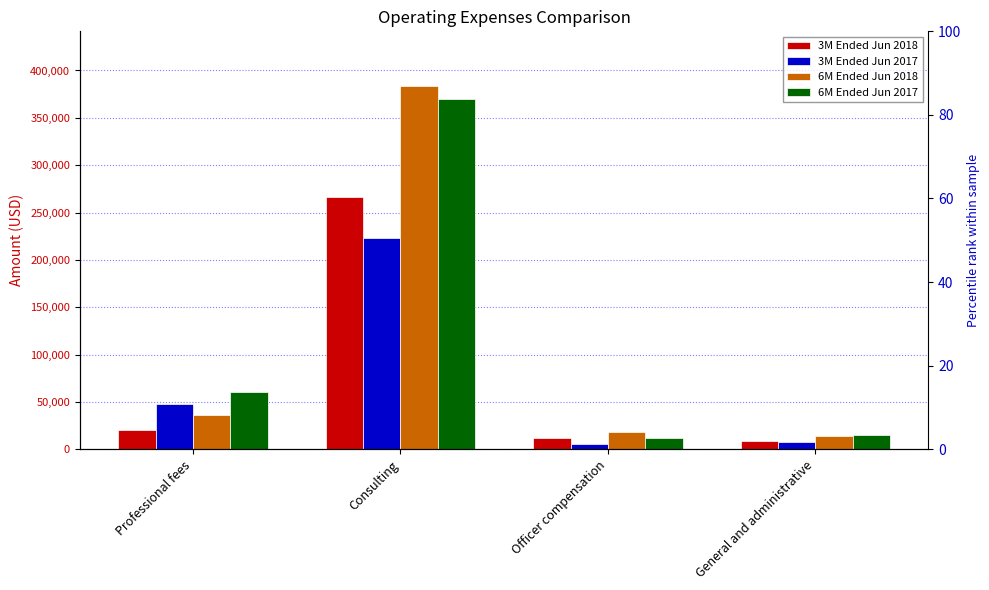

What is the value of the 6M Ended Jun 2017 bar at the 4th from the left?

14644